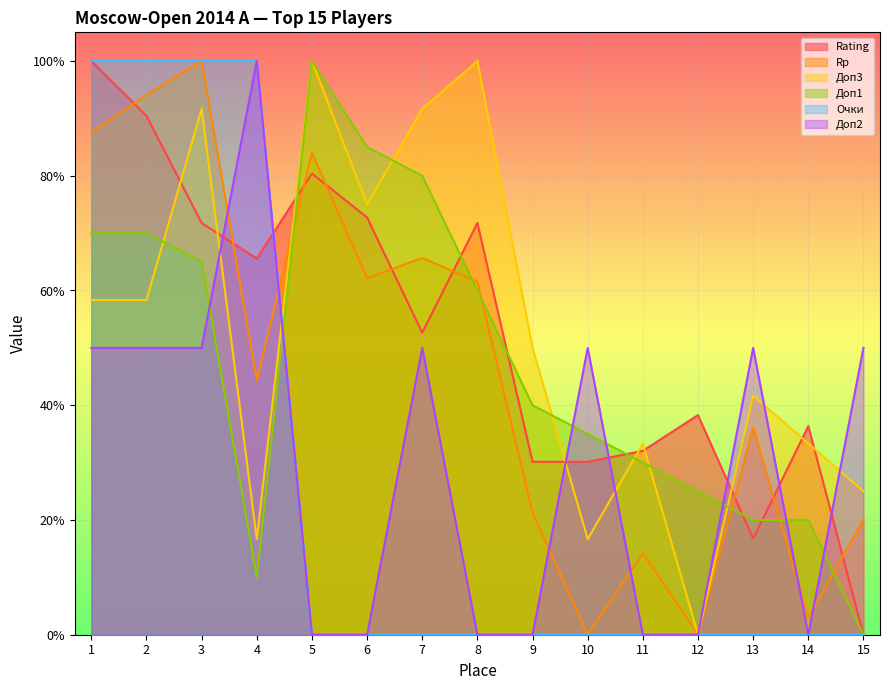

What is the difference between the maximum and minimum values in the Доп1 series?

1.0